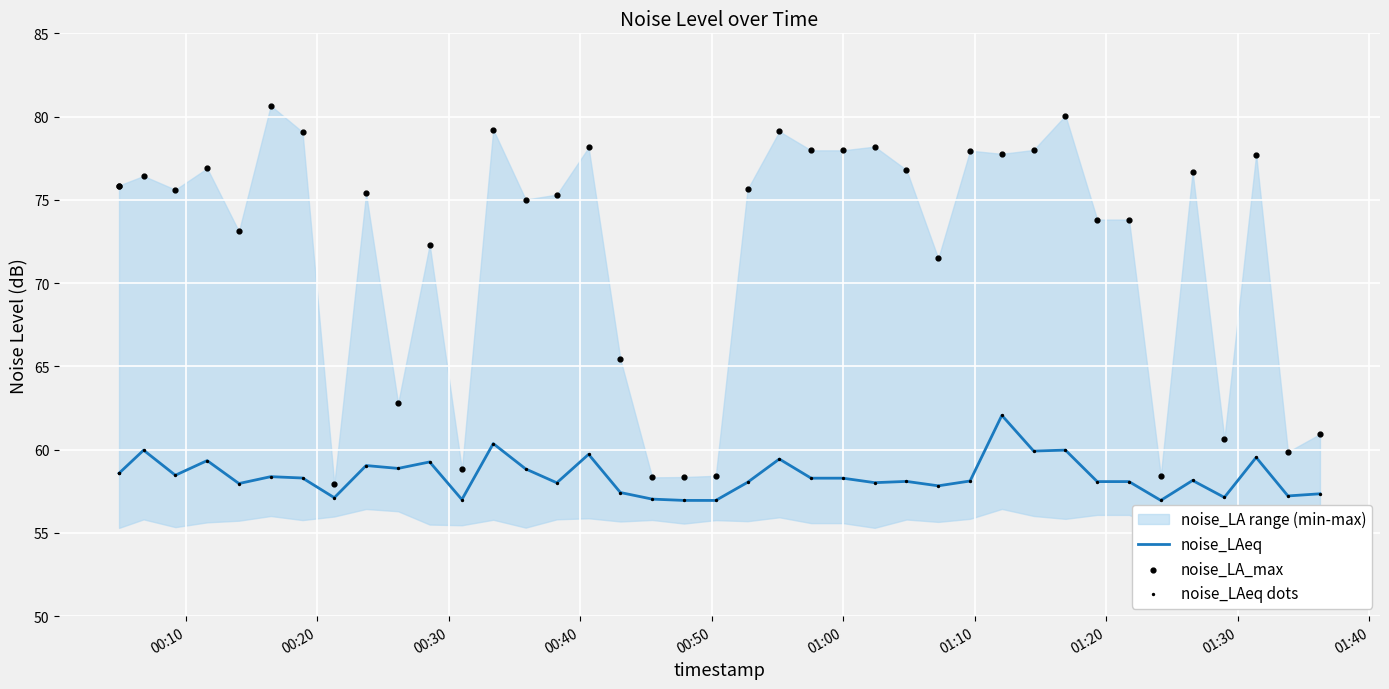

Which series has the widest spread of Y values?

noise_LA_max